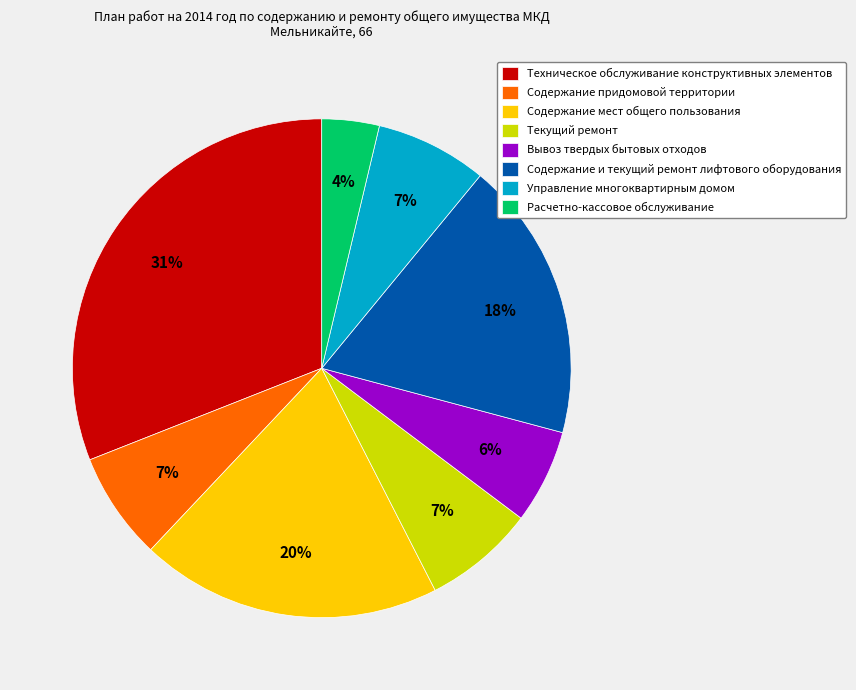

To the nearest percent, what is the combined percentage of Содержание придомовой территории and Расчетно-кассовое обслуживание?

11%